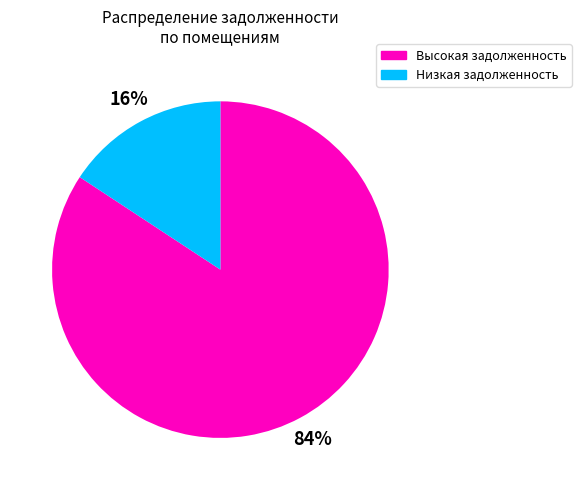

What percentage is the Высокая задолженность slice, to the nearest percent?

84%